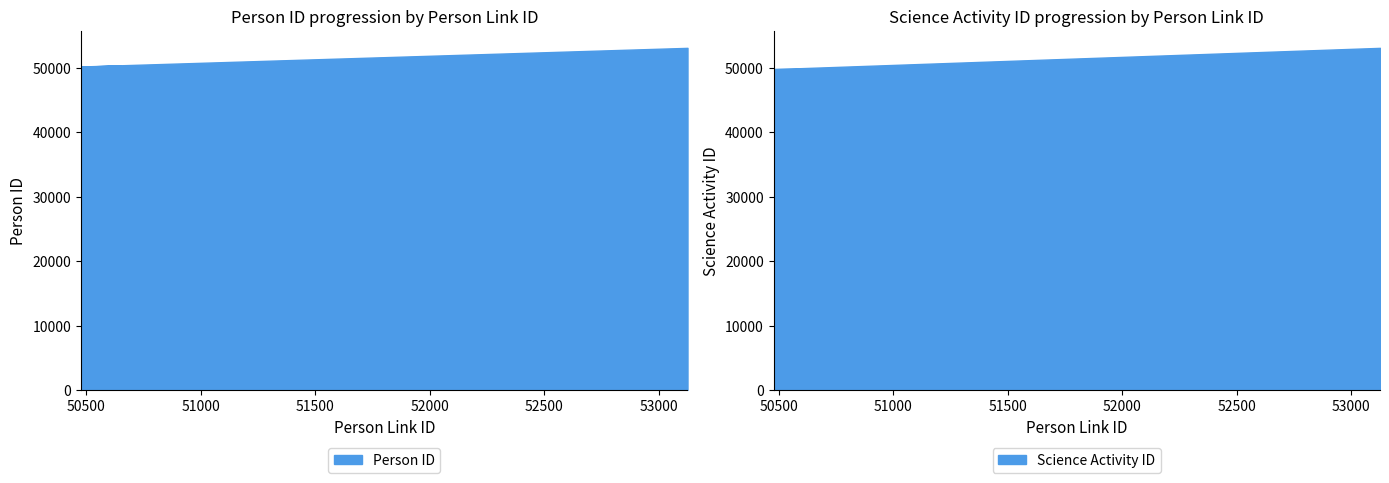

Reading left to right, what are all the values shown in this chart?

Person ID: 50229	50349	50230	53121
Science Activity ID: 49807	49807	49807	53106